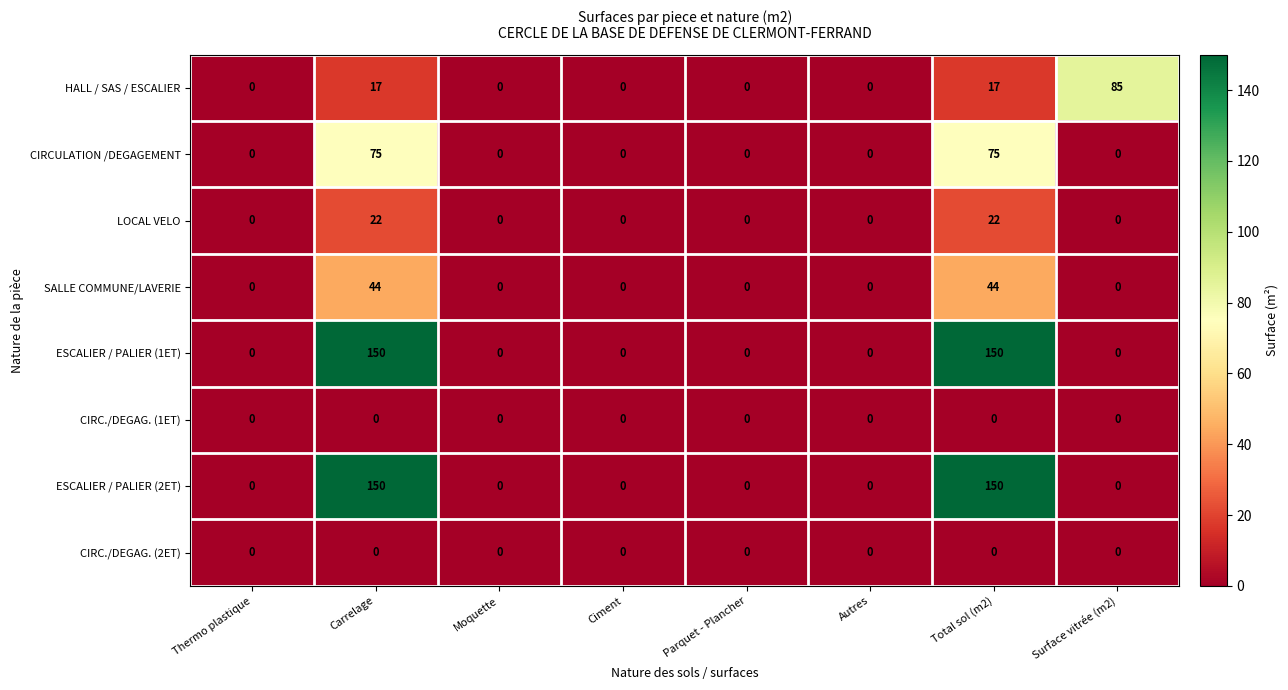

What is the average value of the CIRCULATION /DEGAGEMENT series?

19